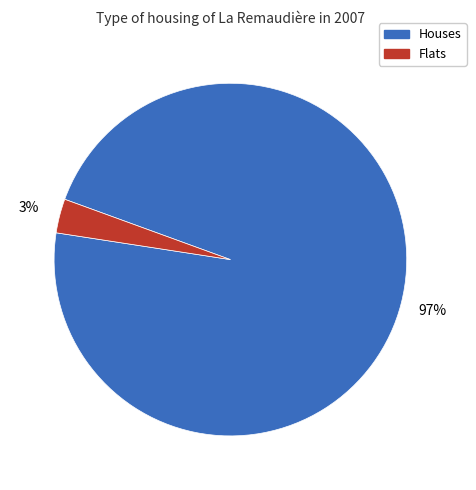

Is there a majority slice in this chart?

Yes